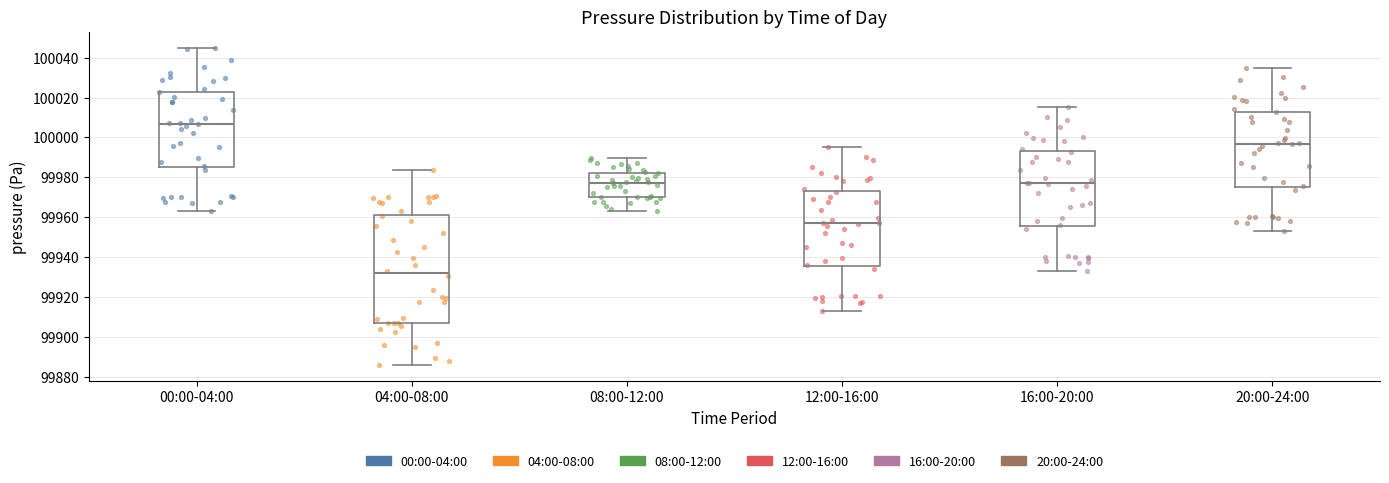

Reading left to right, read every box against the y-axis: the position of its median line, the range the box covers, and the ends of its whiskers. The values are not printed on the chart, so give them approximately, as read against the axis.

00:00-04:00: median 100006, box 99986 to 100022, whiskers 99962 to 100046
04:00-08:00: median 99932, box 99908 to 99962, whiskers 99886 to 99984
08:00-12:00: median 99978, box 99970 to 99982, whiskers 99962 to 99990
12:00-16:00: median 99956, box 99936 to 99972, whiskers 99912 to 99996
16:00-20:00: median 99976, box 99956 to 99992, whiskers 99932 to 100016
20:00-24:00: median 99996, box 99976 to 100012, whiskers 99952 to 100036